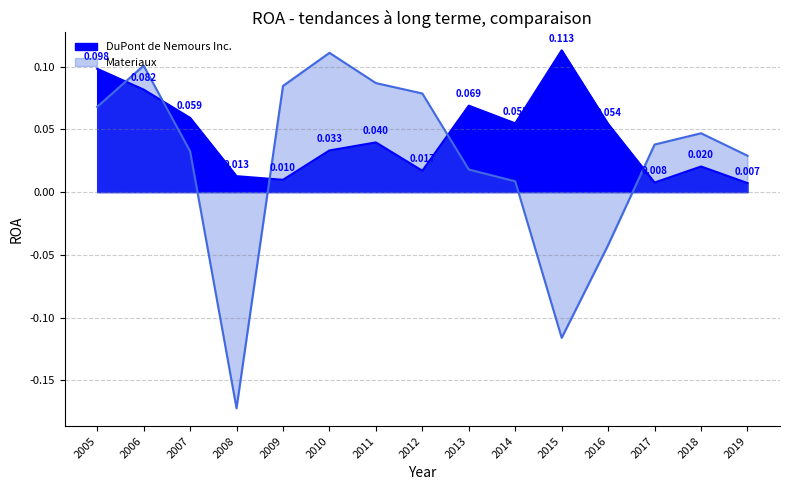

Is it true that DuPont de Nemours Inc. equals 0.0 at 2006?

False